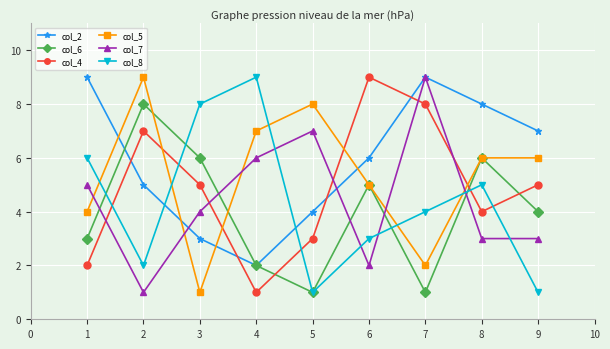

Is the value of col_7 at 5 greater than the value of col_6 at 2?

No